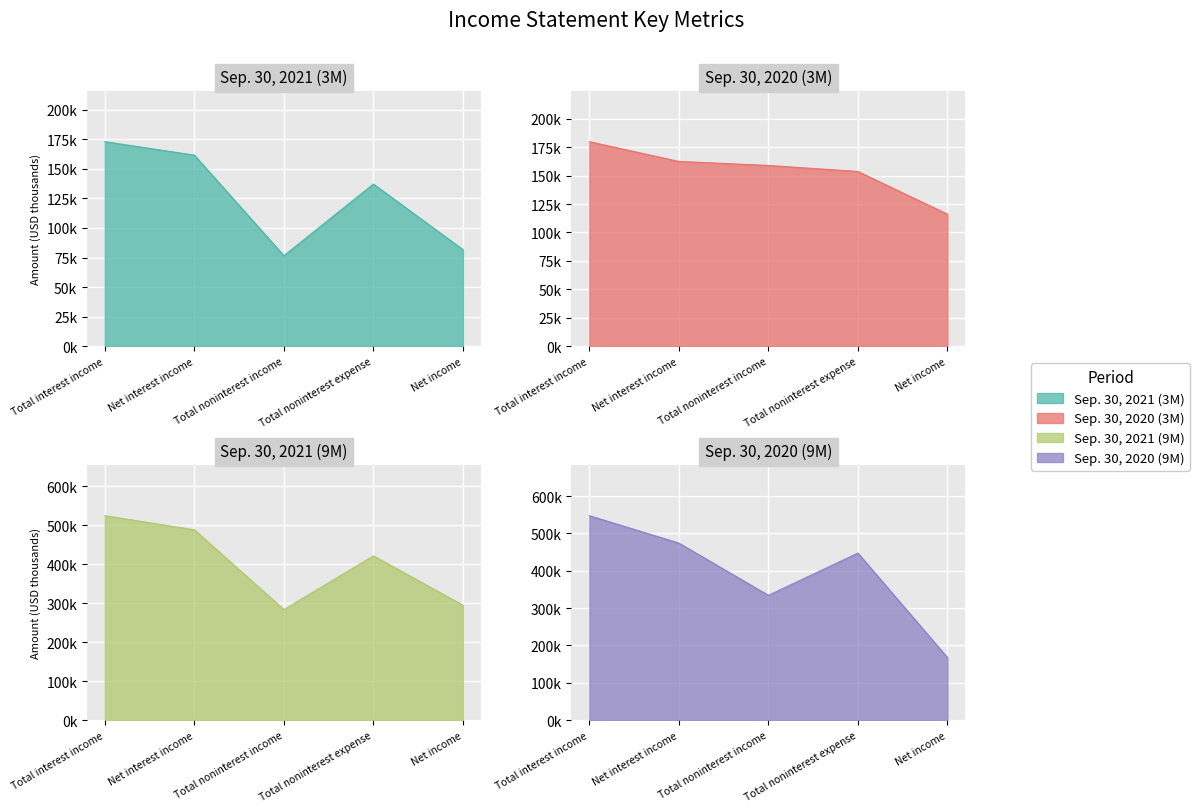

Is the value of Sep. 30, 2020 (3M) at Total noninterest income greater than the value of Sep. 30, 2021 (3M) at Net interest income?

No